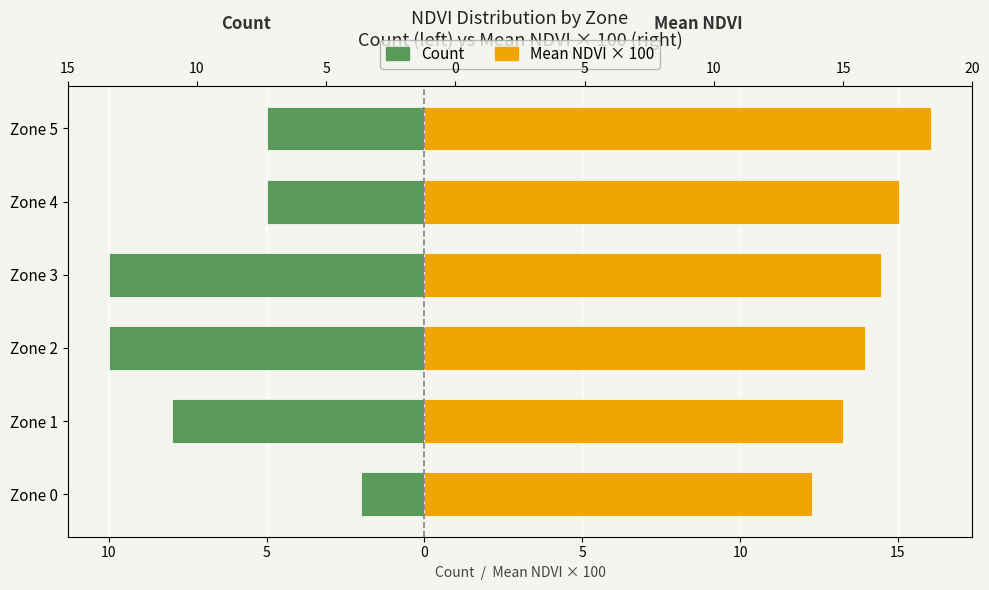

Reading left to right, list all the values displayed in this chart.

Count: -2.0	-8.0	-10.0	-10.0	-5.0	-5.0
Mean NDVI × 100: 12.3	13.3	13.9	14.5	15.0	16.1